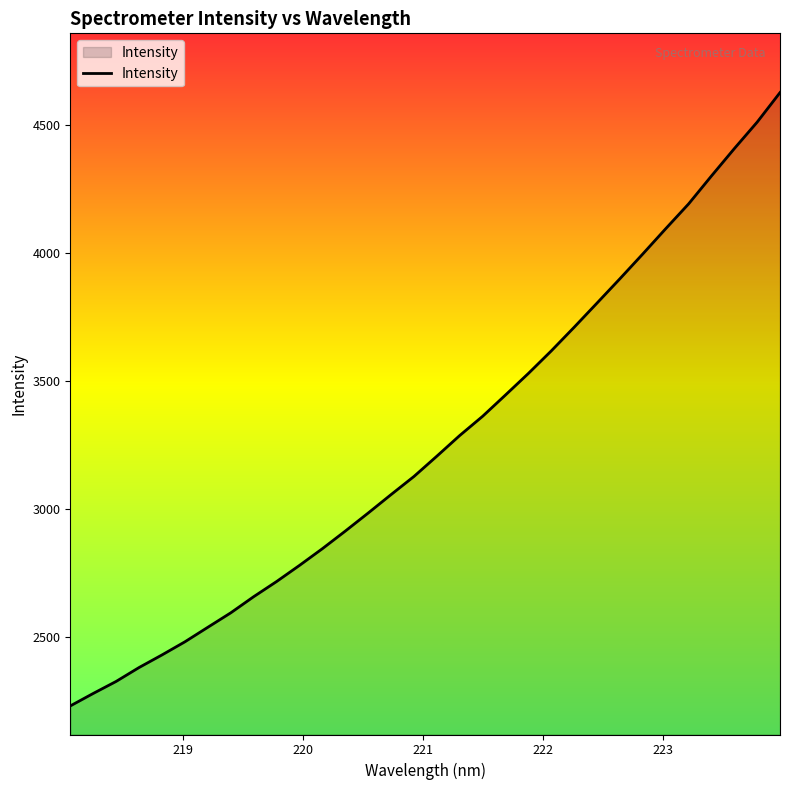

What is the difference between the maximum and minimum values?

2394.0